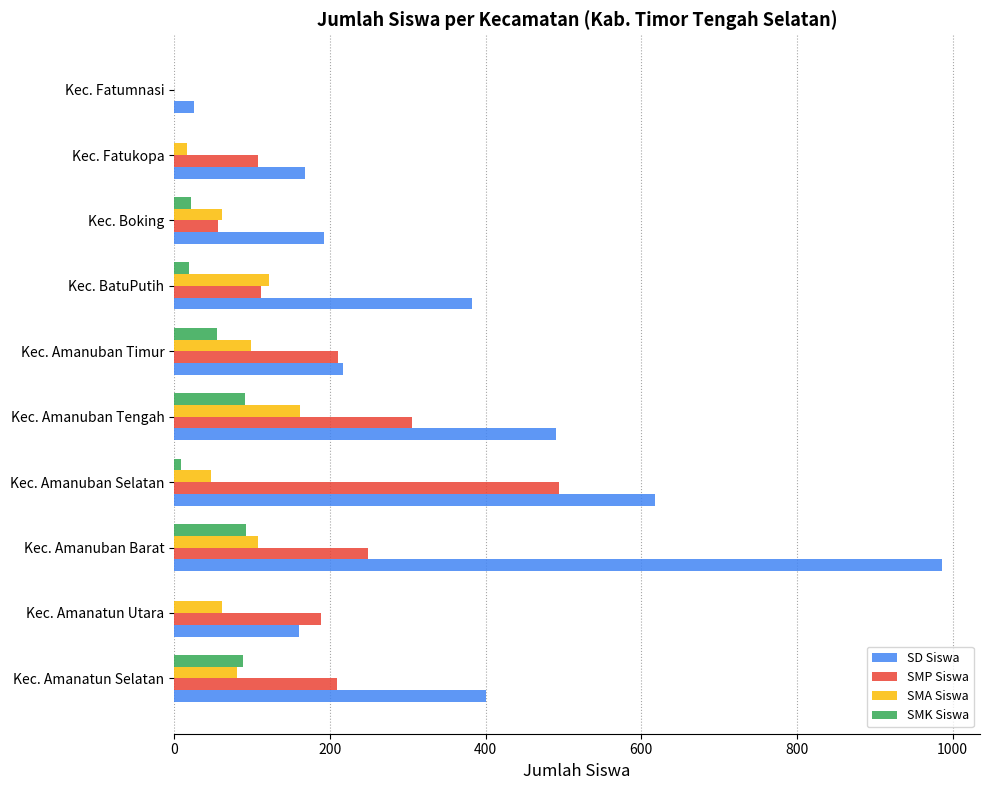

How many data points does each series have?

10